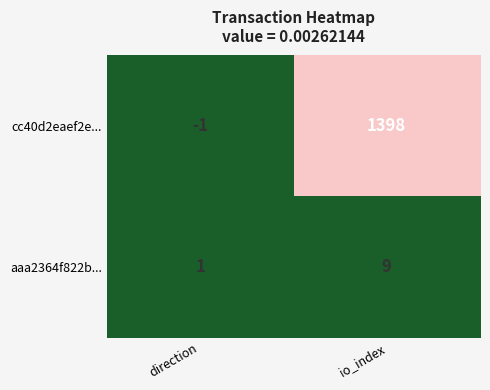

Count the number of categories in the chart.

2